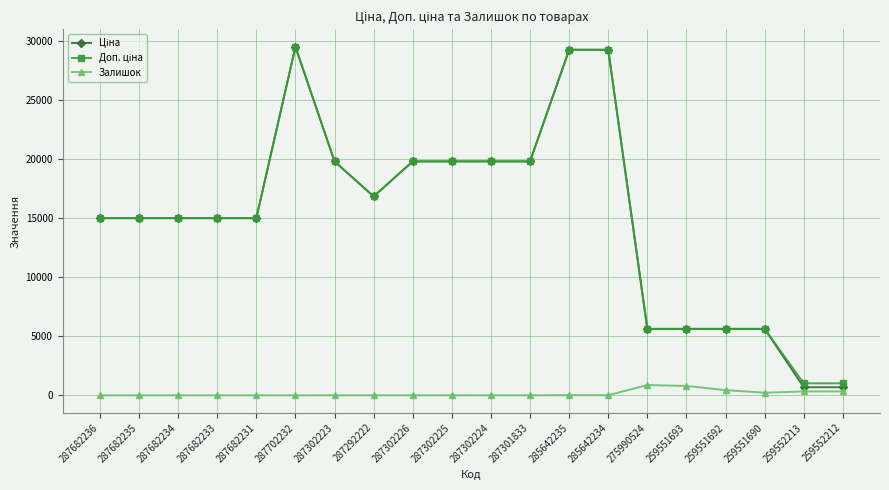

What is the maximum value shown in the chart?

29548.9